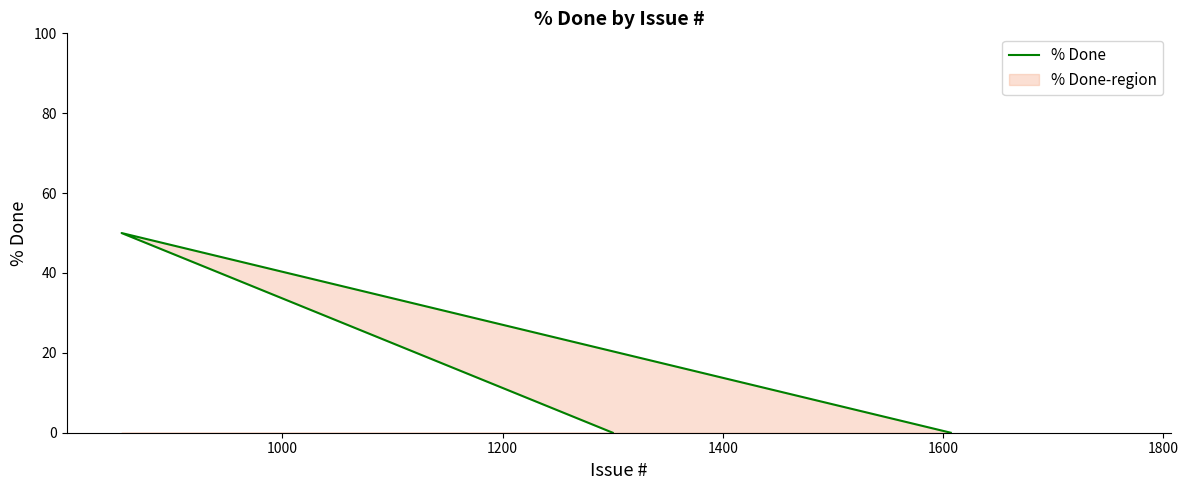

What is the greatest value displayed?

50